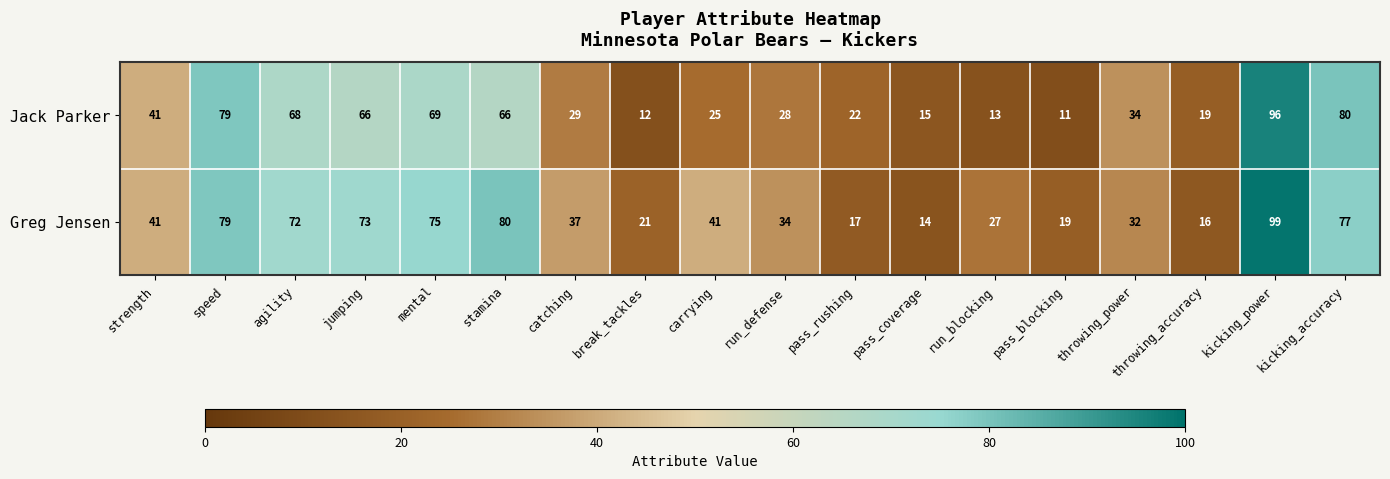

What is the difference between the highest and lowest values at pass_rushing?

5